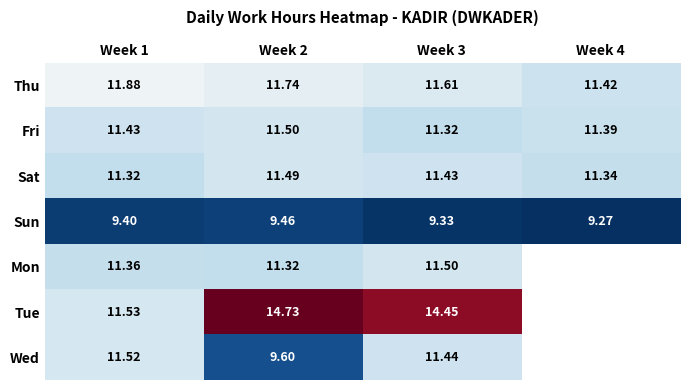

List the labels in order of Sat value, smallest first.

Week 1, Week 4, Week 3, Week 2